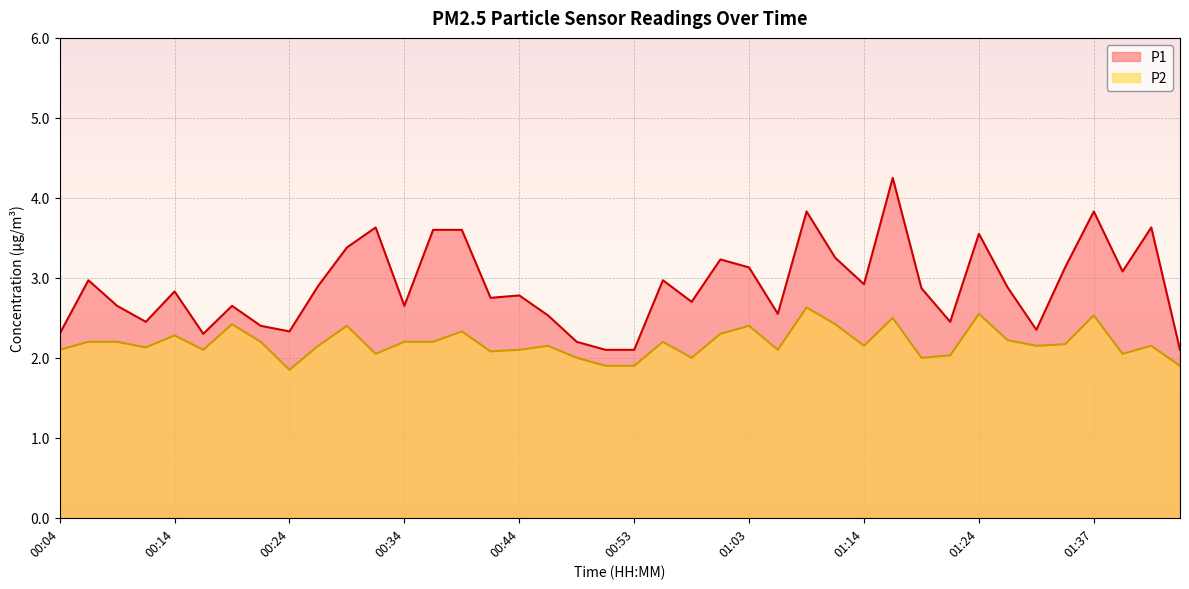

Which category has the lowest value in the P1 series?

00:51